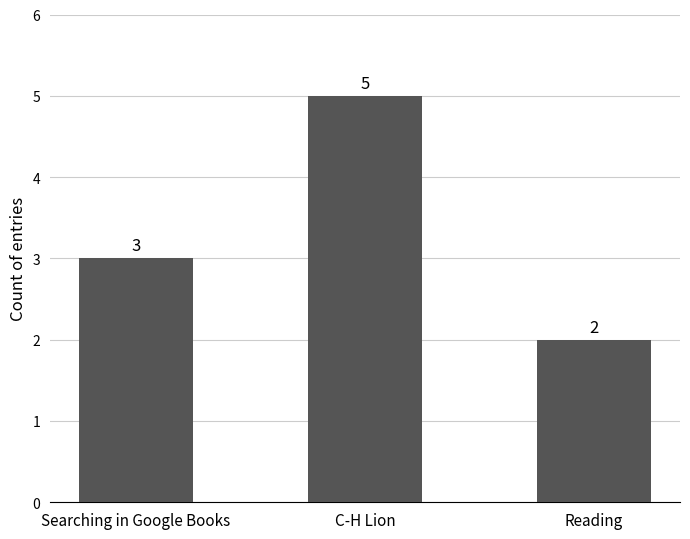

What is the smallest value displayed?

2